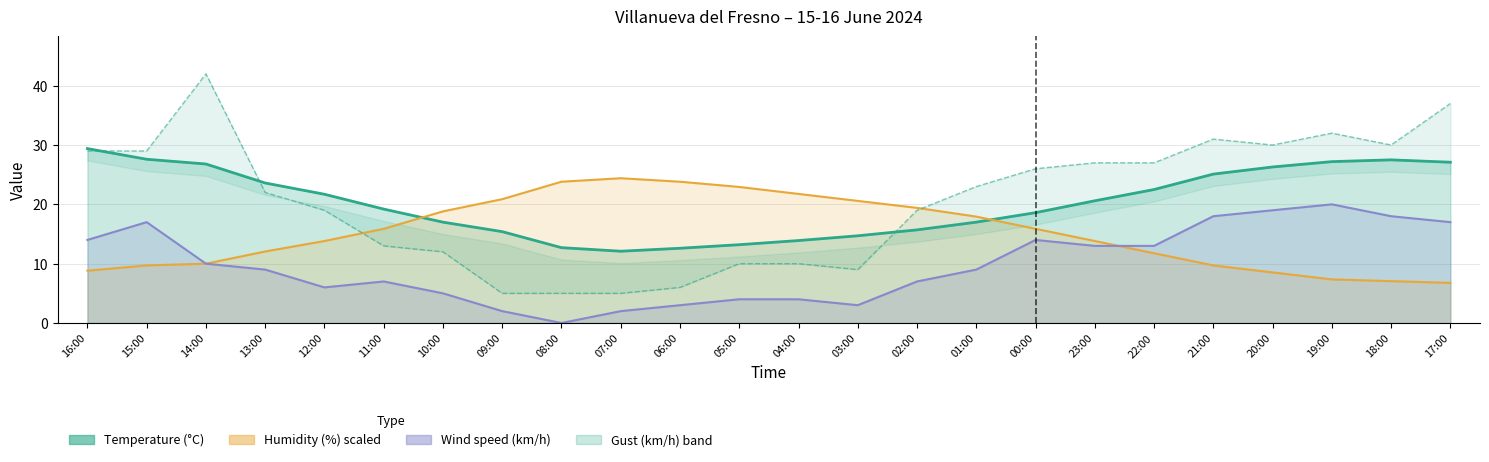

What is the label of the 5th point from the right?

21:00